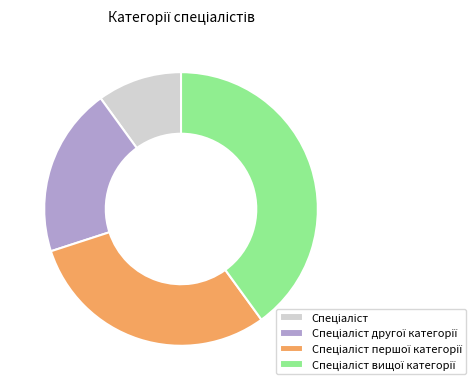

Is there a majority slice in this chart?

No